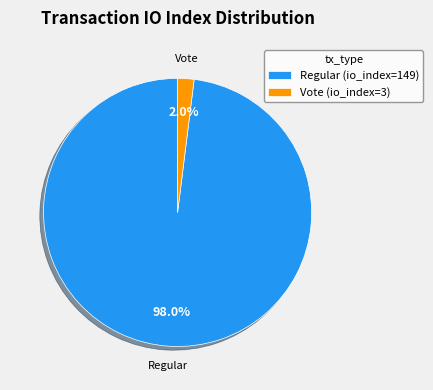

To the nearest percent, what is the difference between the largest and smallest slice percentages?

96%